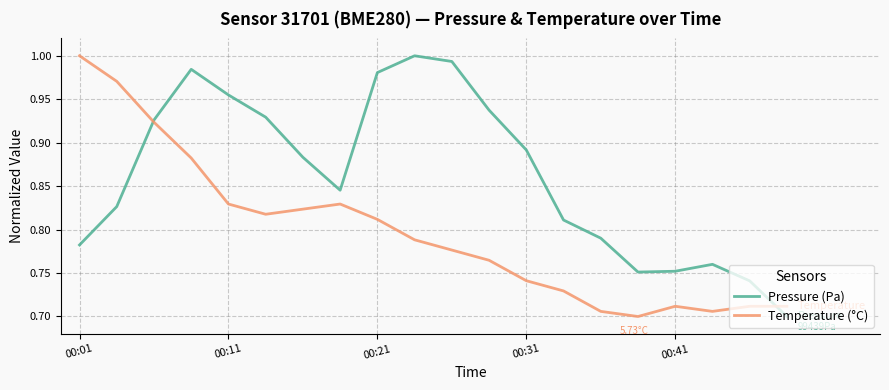

List the series in order of their overall mean, lowest first.

Temperature (°C), Pressure (Pa)